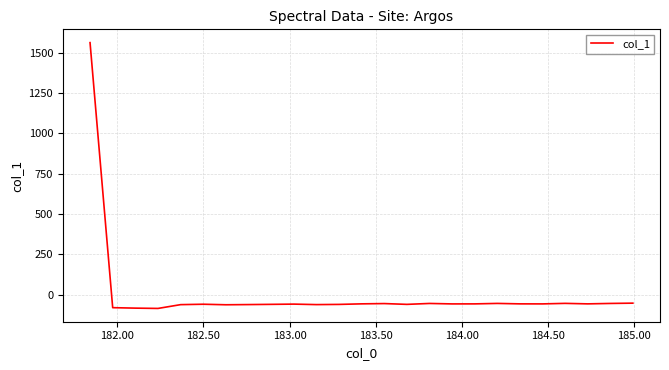

How many lines are shown in the chart?

1